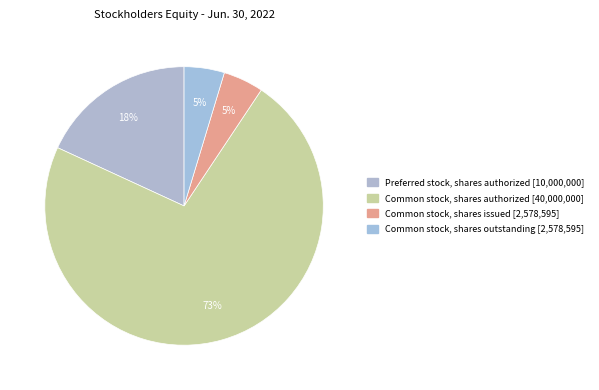

How many segments does this pie chart have?

4